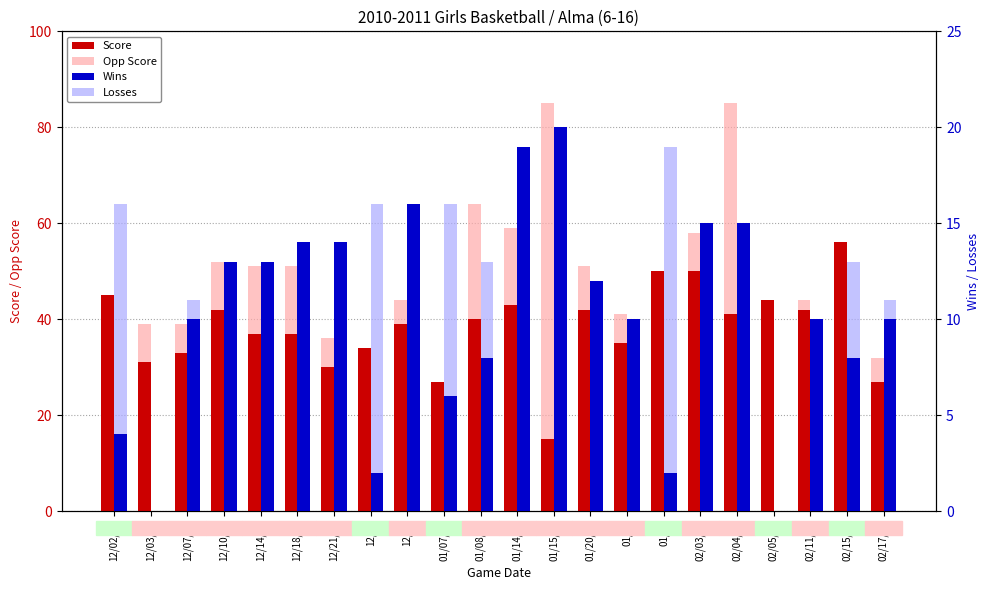

What are all the series names shown in the legend?

Score, Opp Score, Wins, Losses